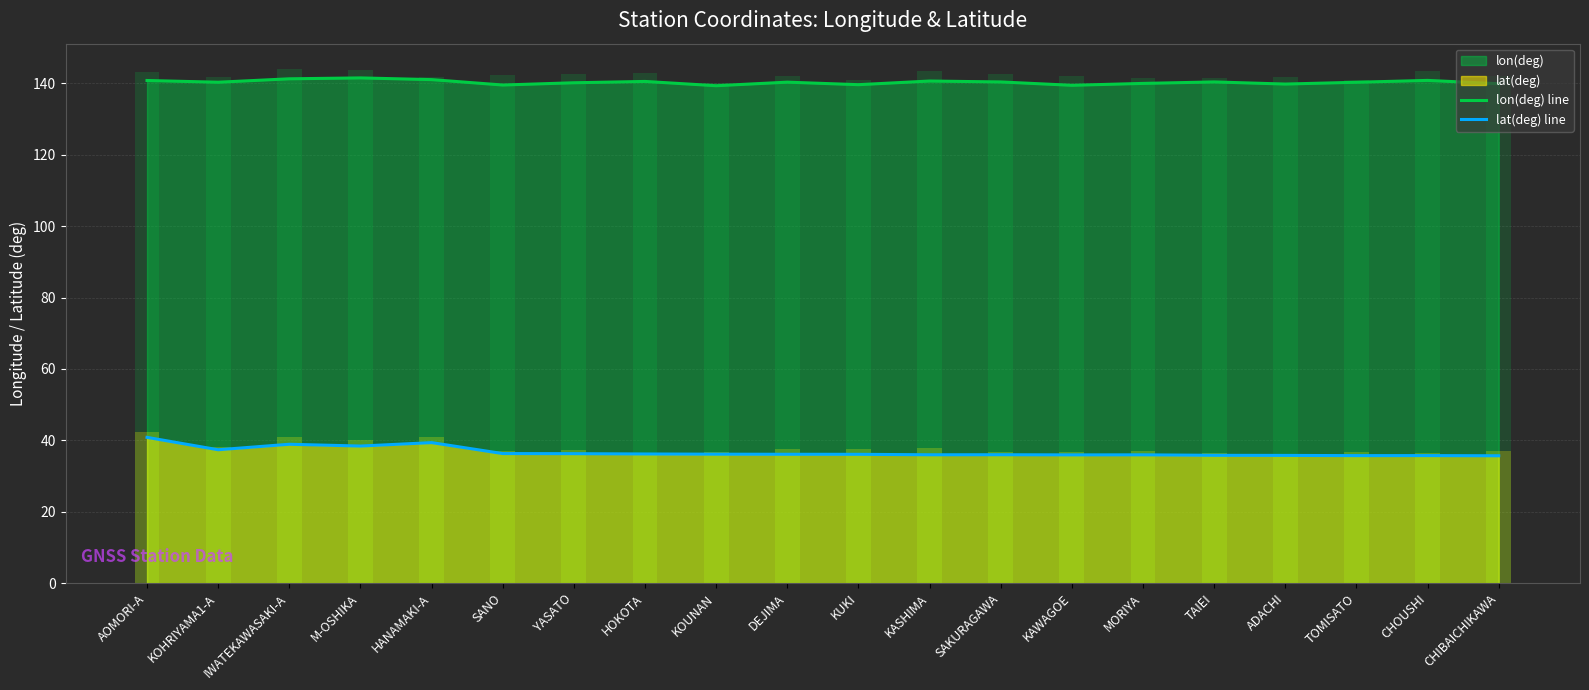

At how many categories does at least one series exceed 86?

20